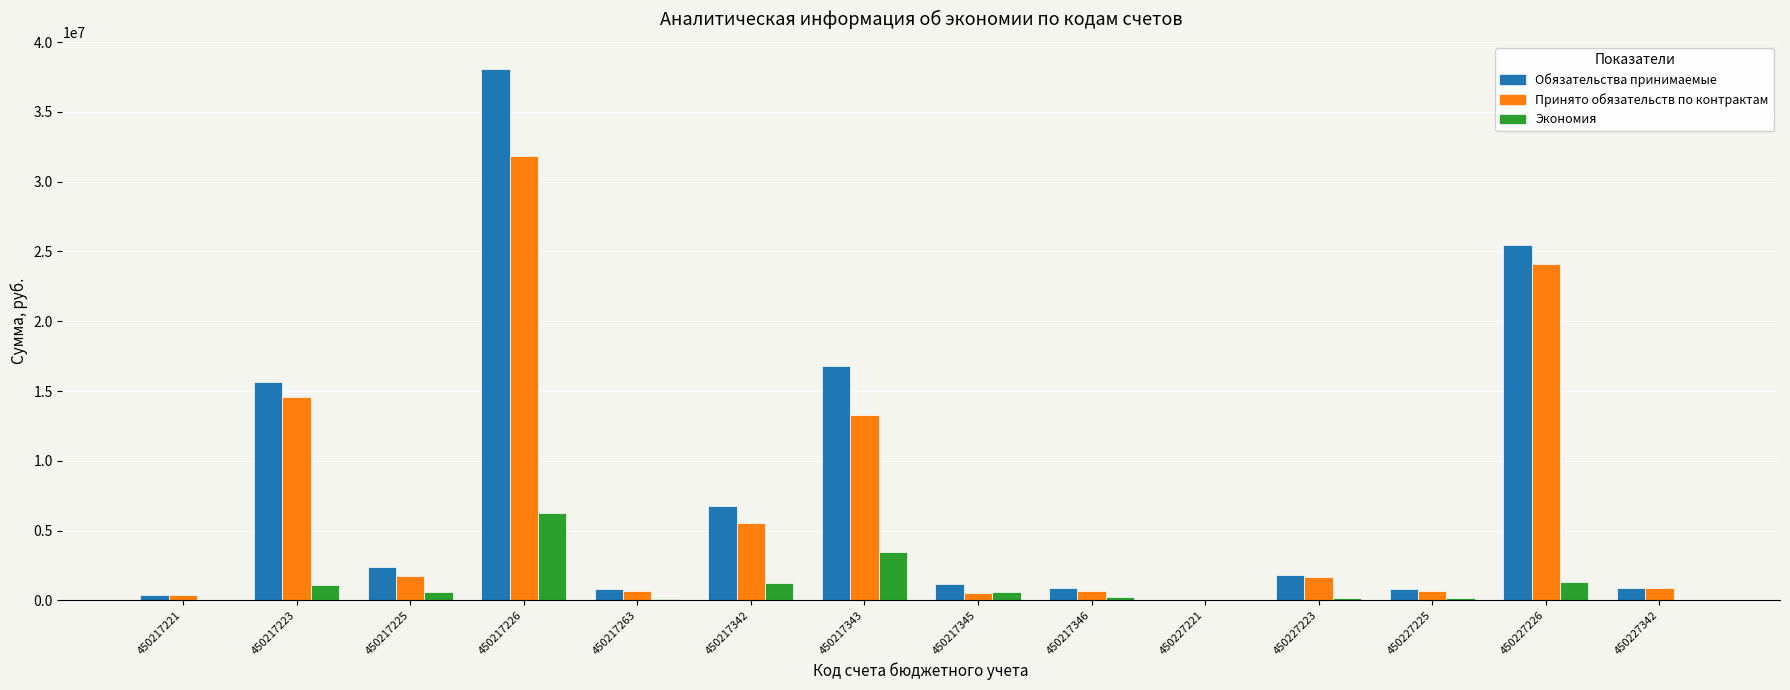

What are all the series names shown in the legend?

Обязательства принимаемые, Принято обязательств по контрактам, Экономия